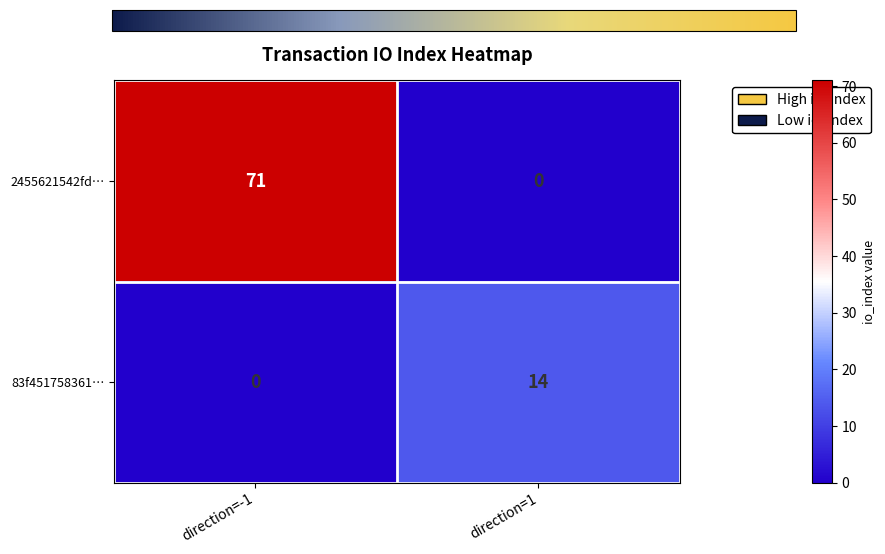

What is the sum of the 83f451758361… values at direction=1 and direction=-1?

14